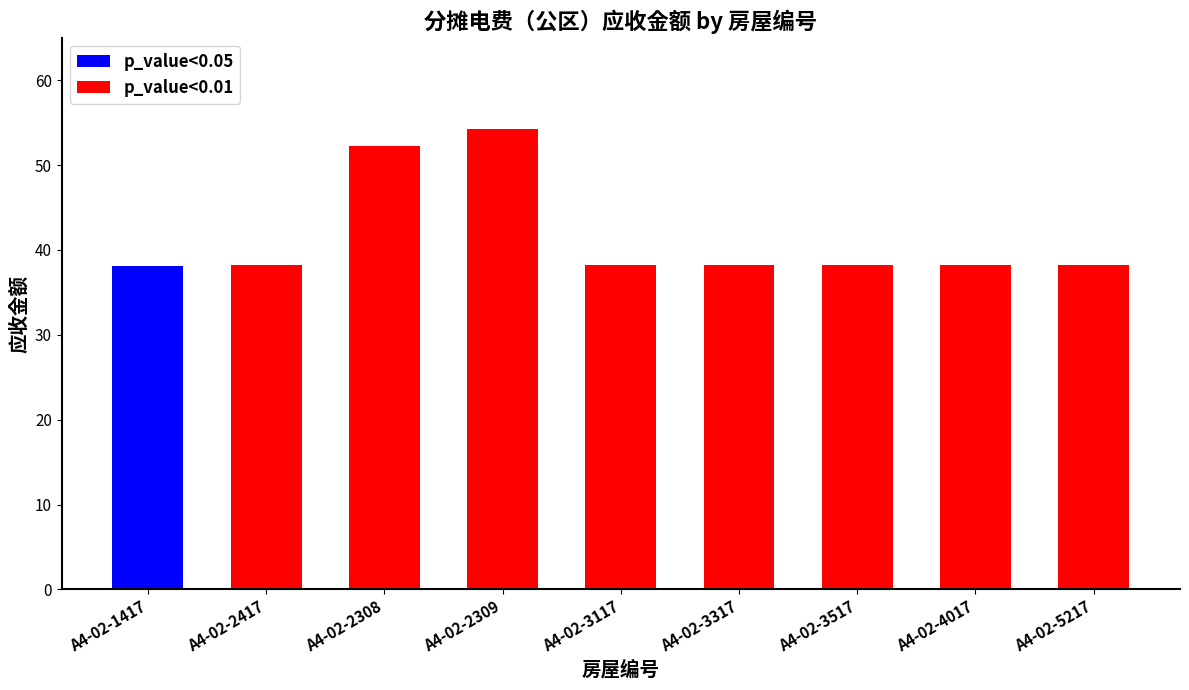

What position from the left is A4-02-1417?

1